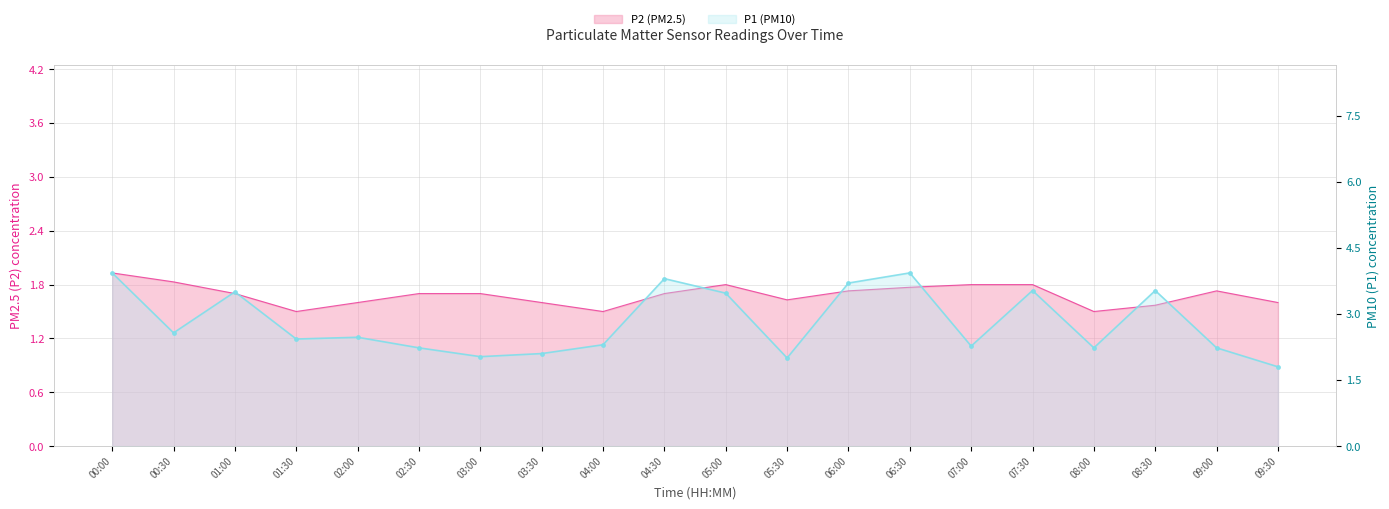

True or false: P1 has more than 0 points higher than both neighbors.

True